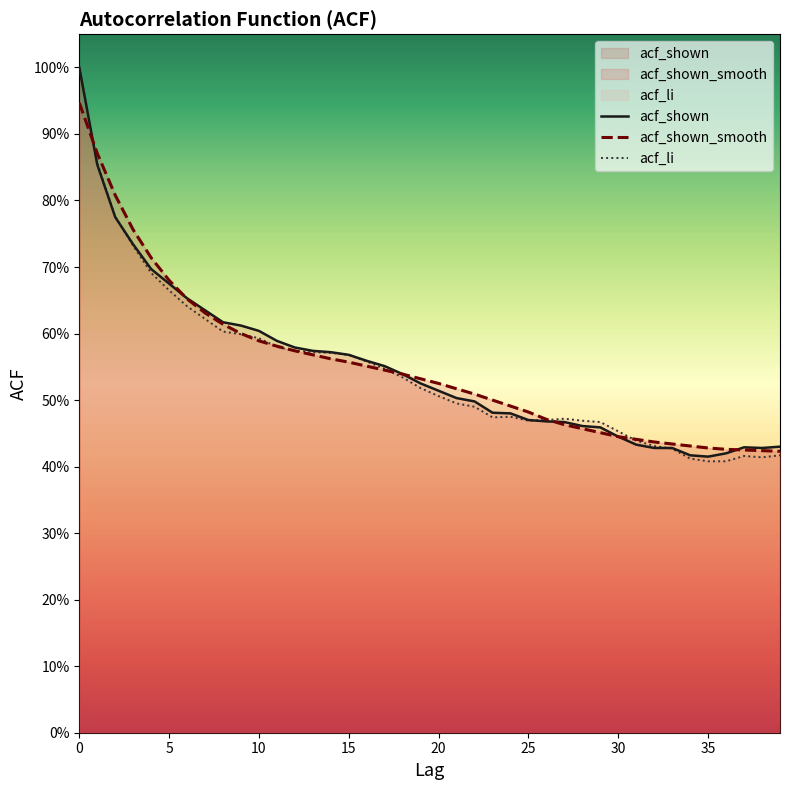

What is the sum of all acf_shown values?

22.0